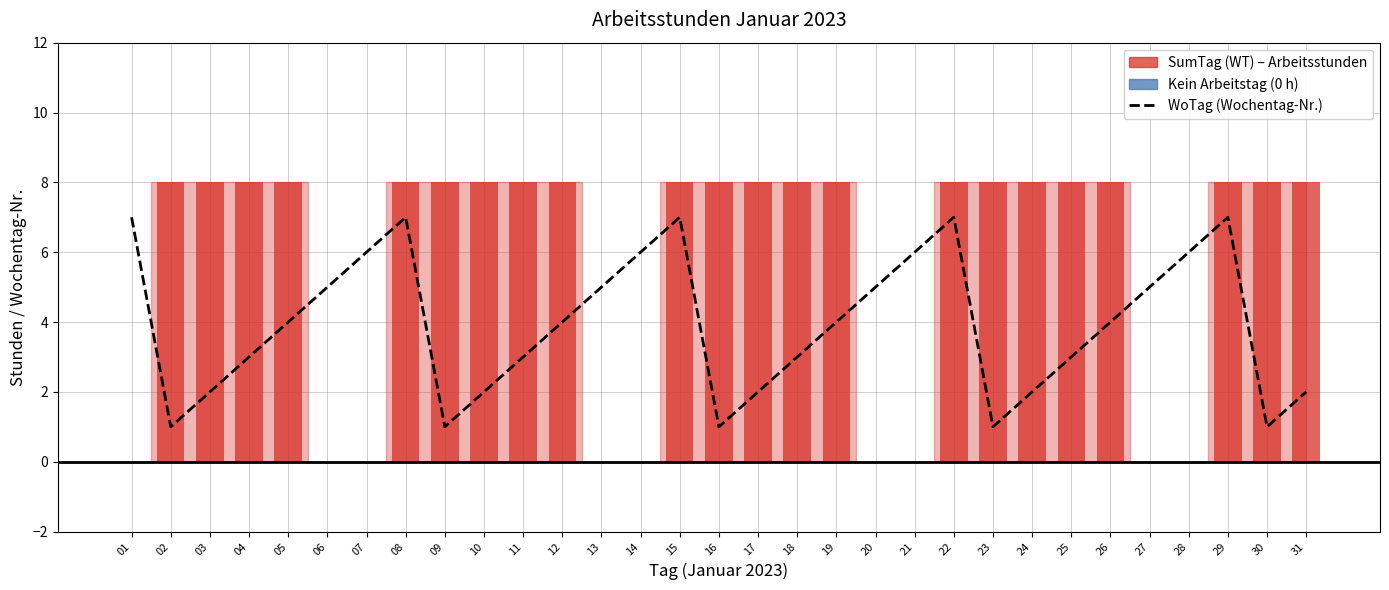

How many values are between 2 and 6?

21